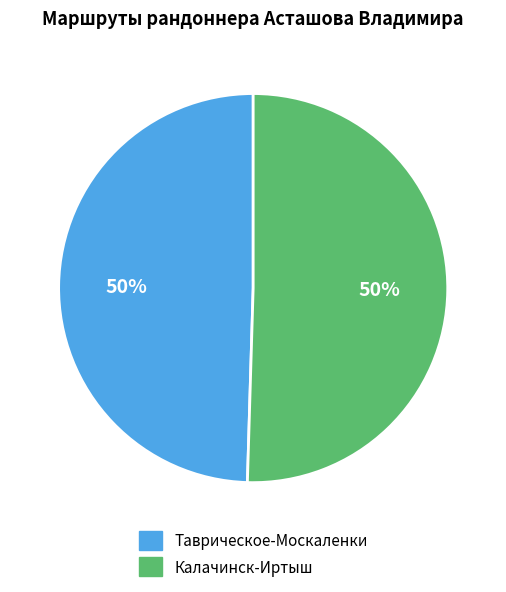

The Таврическое-Москаленки slice represents 35% of the pie. True or false?

False